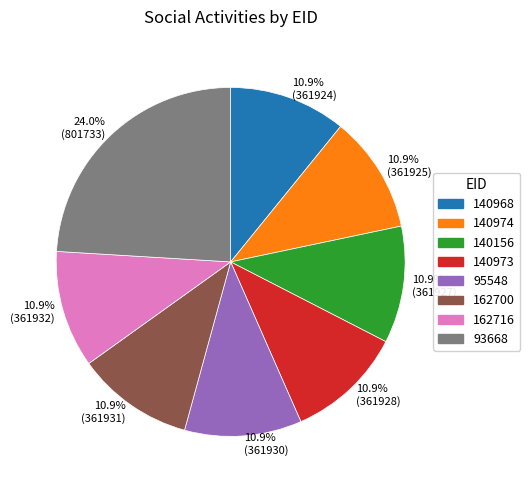

How many slices are in this pie chart?

8